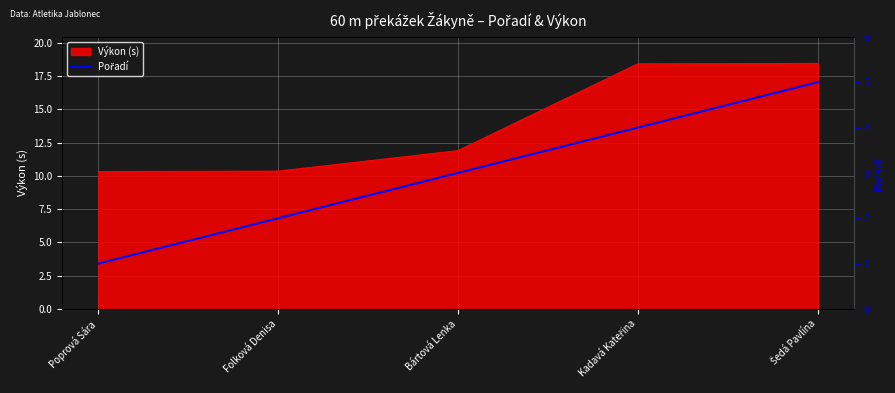

What position from the left is Poprová Sára?

1